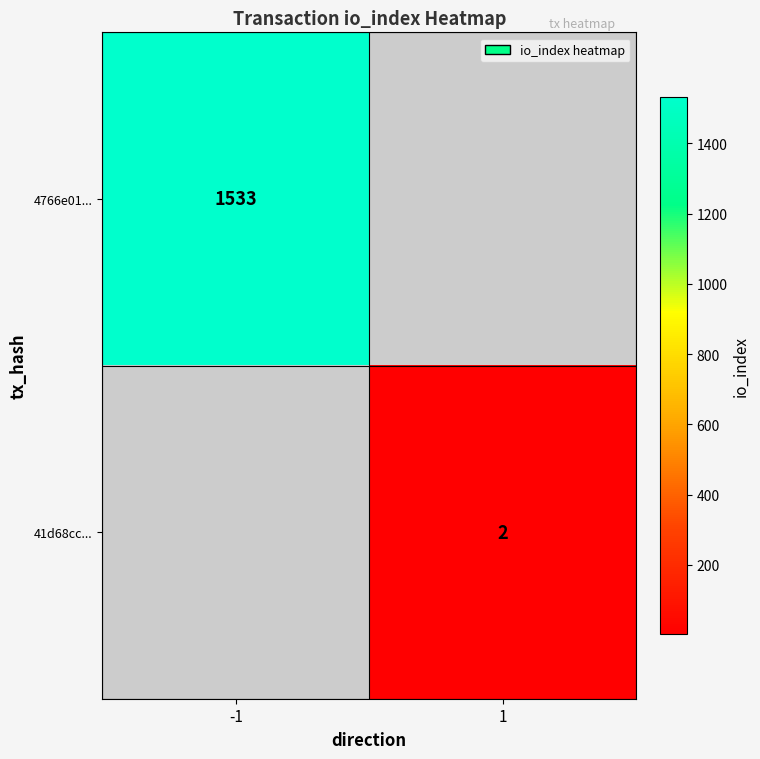

The 41d68cc... series shows 2 at 1. True or false?

True